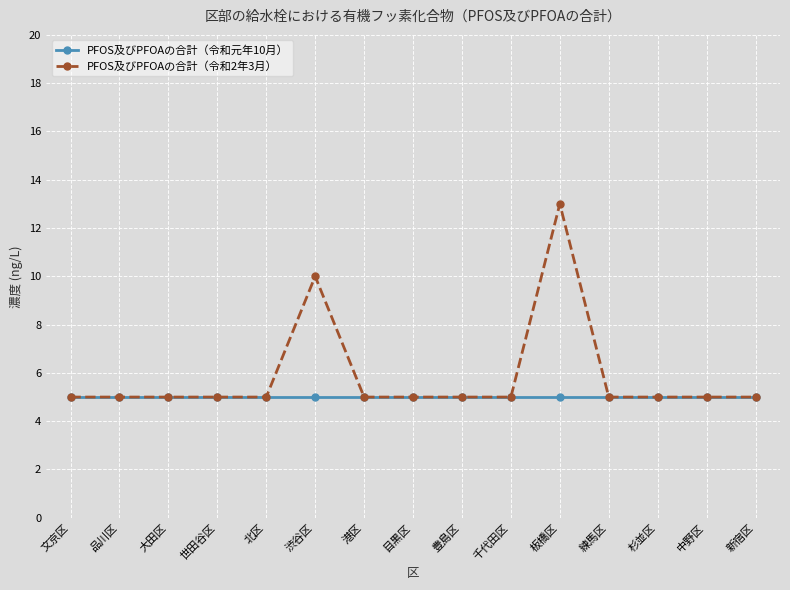

True or false: PFOS及びPFOAの合計（令和2年3月） has more than 1 points higher than both neighbors.

True